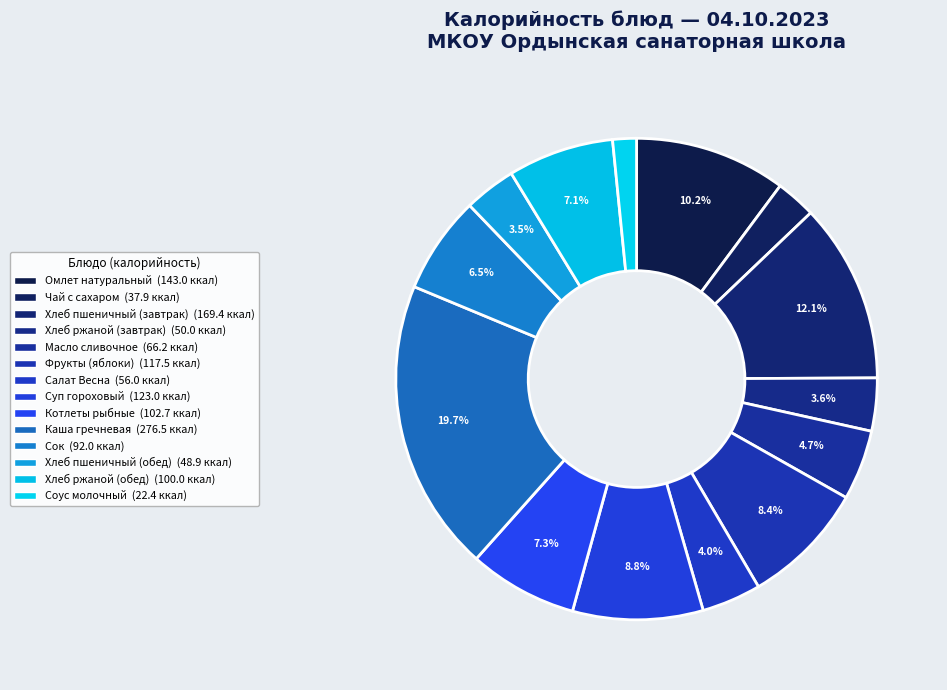

The Котлеты рыбные slice represents 1% of the pie. True or false?

False